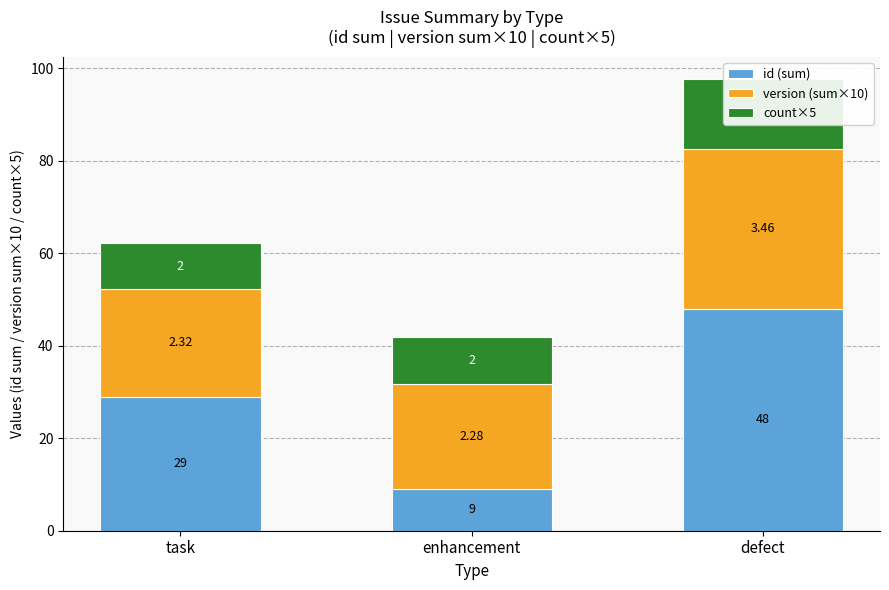

What is the label of the 3rd bar from the left?

defect